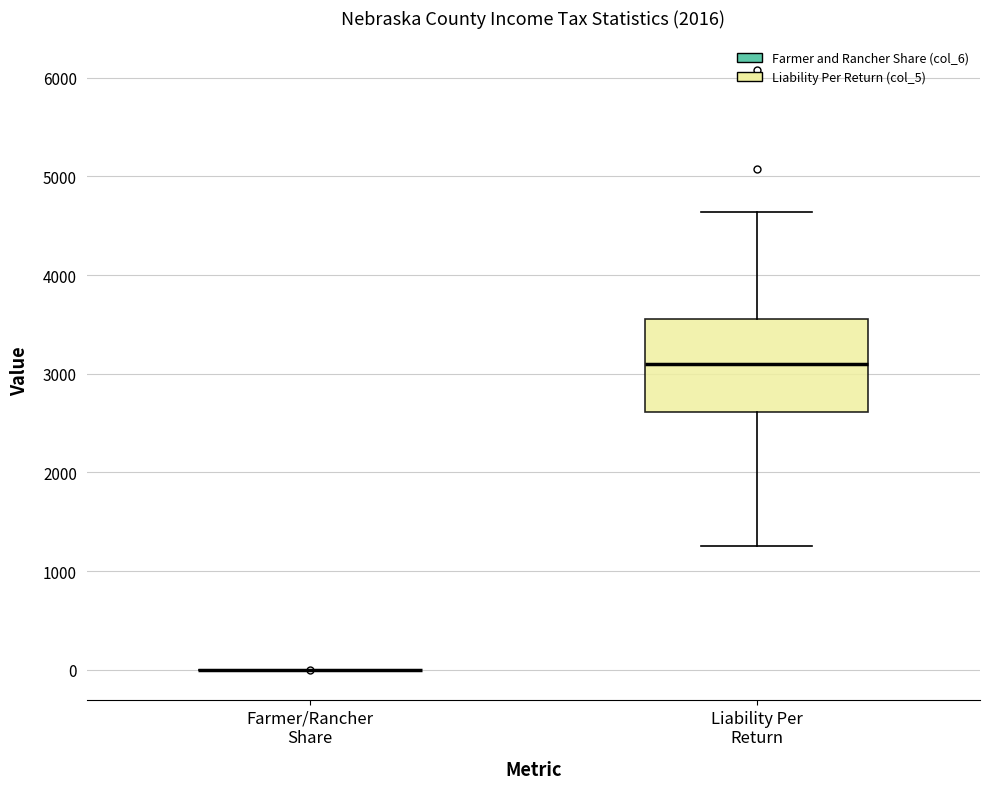

Reading left to right, read every box against the y-axis: the position of its median line, the range the box covers, and the ends of its whiskers. The values are not printed on the chart, so give them approximately, as read against the axis.

Farmer/Rancher Share: box collapsed to a line at 0, whiskers 0 to 0
Liability Per Return: median 3100, box 2600 to 3600, whiskers 1300 to 4600